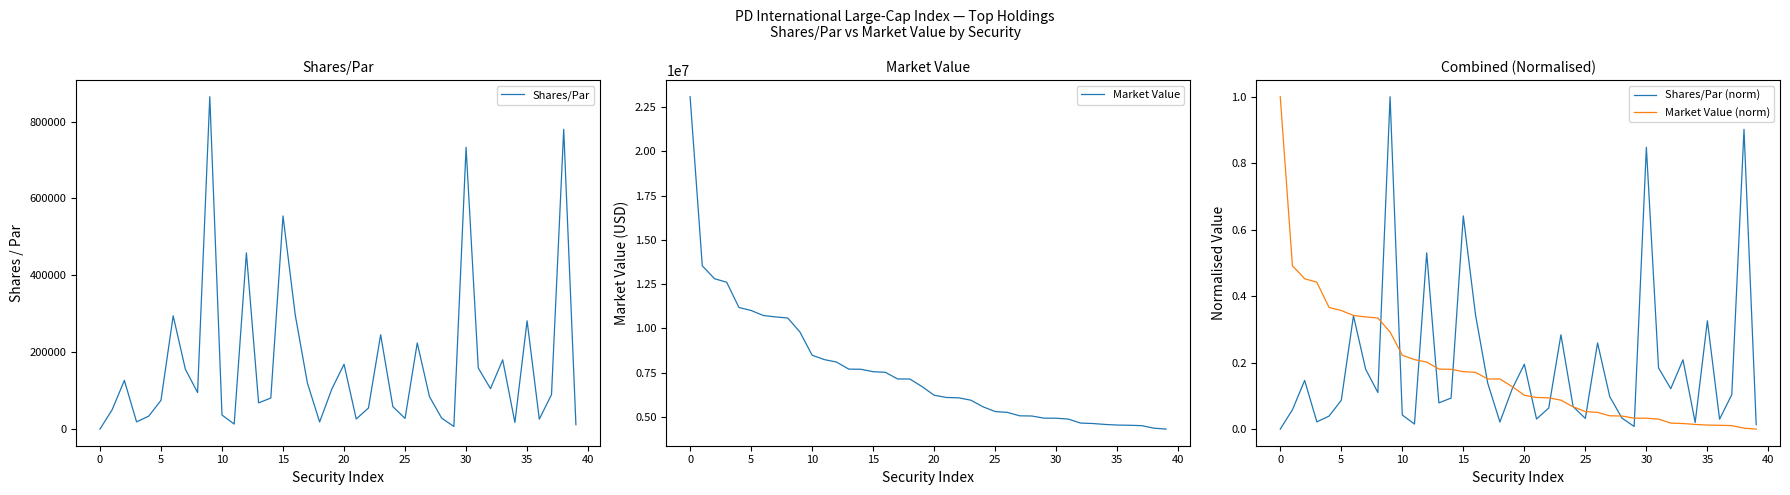

The Shares/Par (norm) series shows 0.1 at 13. True or false?

False